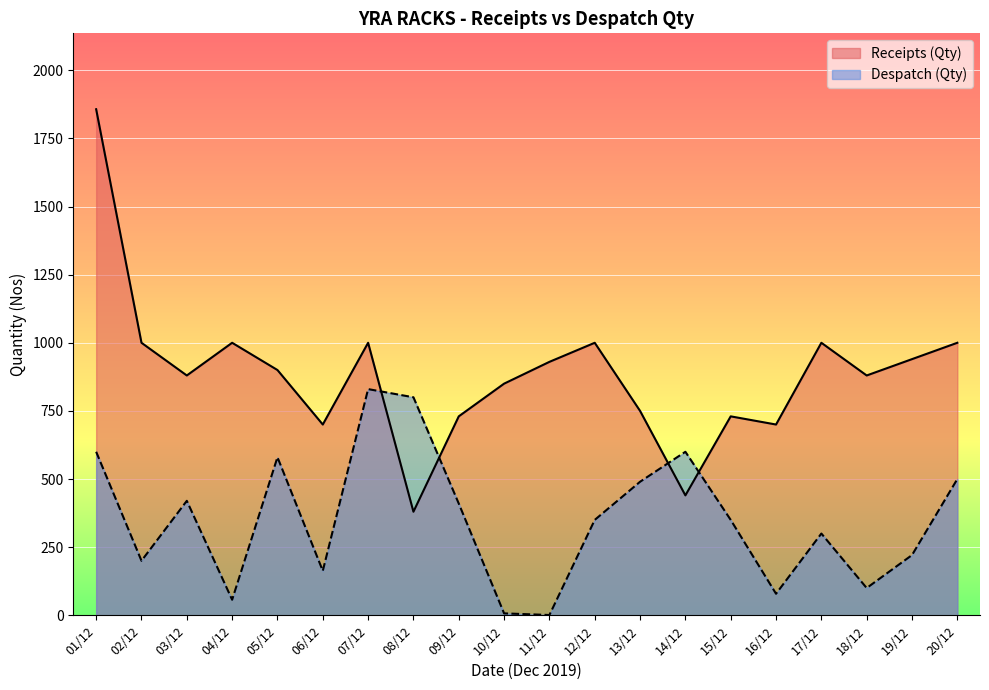

Which has a higher value, 08/12 or 14/12?

14/12